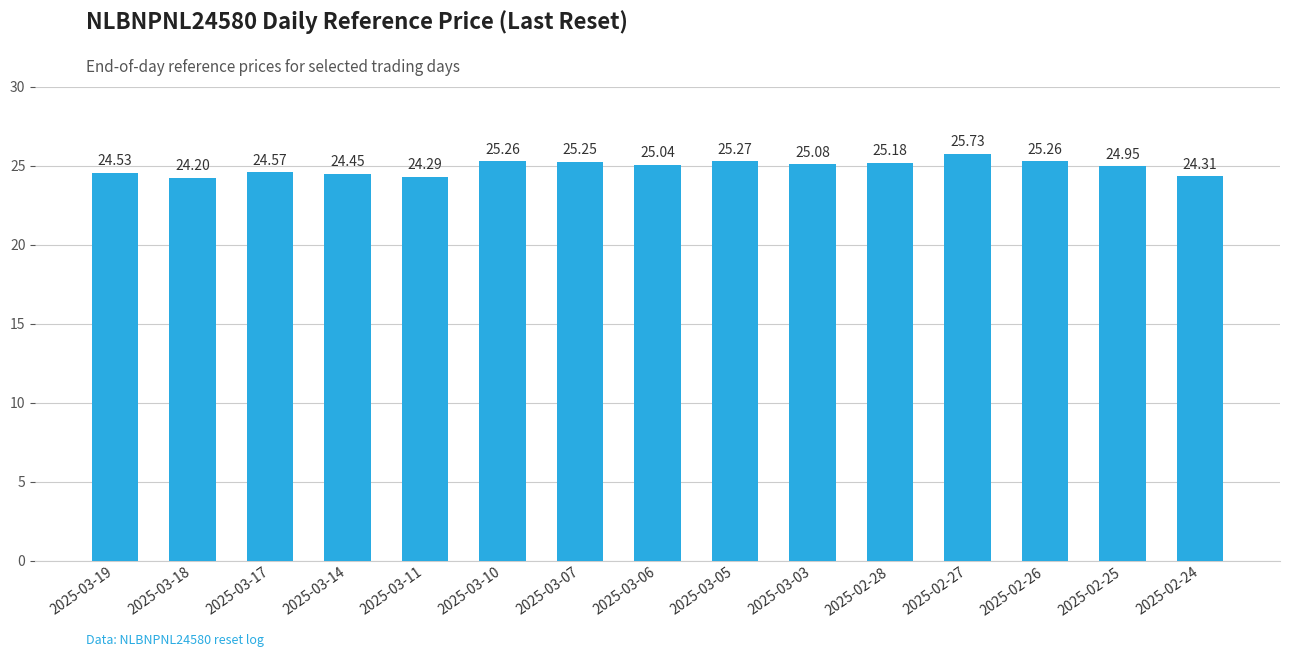

Which category has the highest value across all series?

2025-02-27